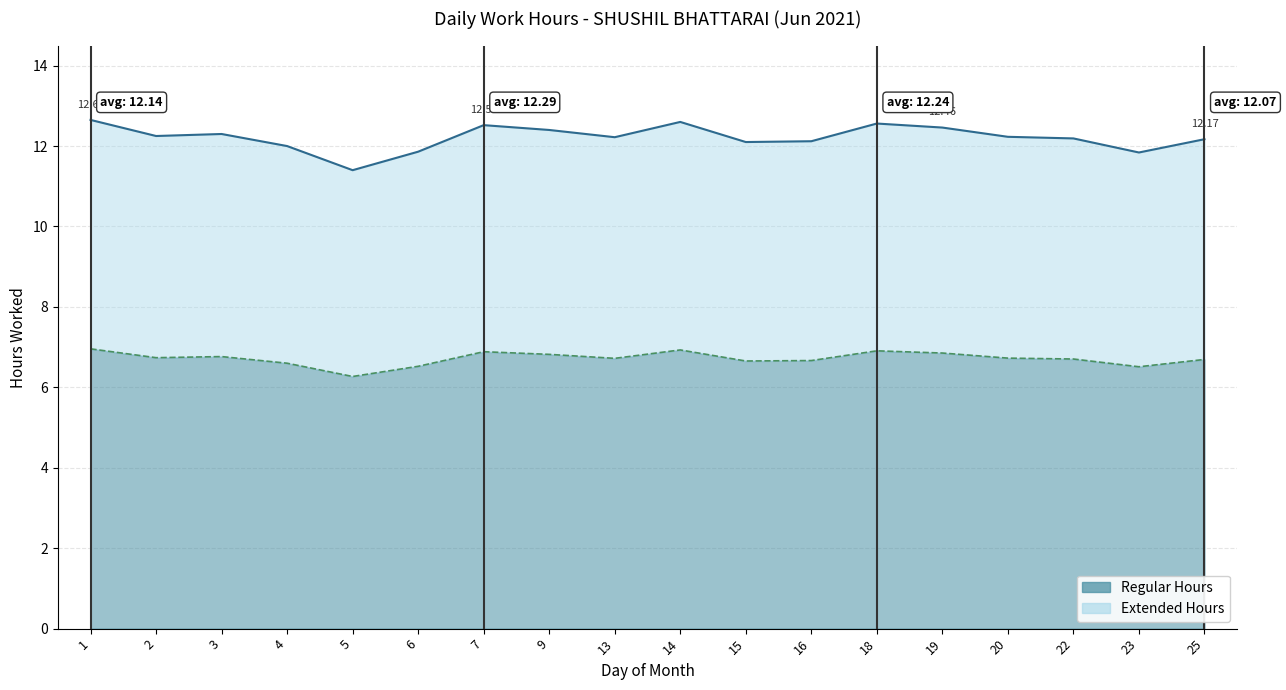

Reading left to right, transcribe all the data shown in this chart.

1=12.7	2=12.2	3=12.3	4=12.0	5=11.4	6=11.9	7=12.5	9=12.4	13=12.2	14=12.6	15=12.1	16=12.1	18=12.6	19=12.5	20=12.2	22=12.2	23=11.8	25=12.2